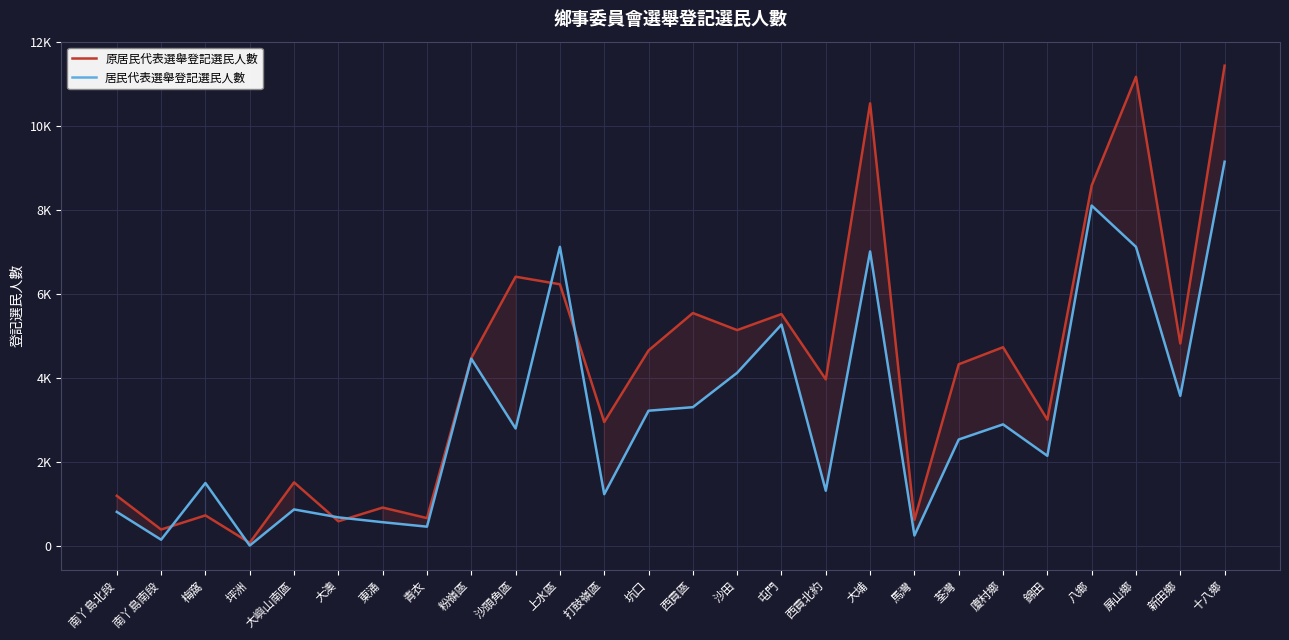

What is the label of the 17th point from the right?

沙頭角區